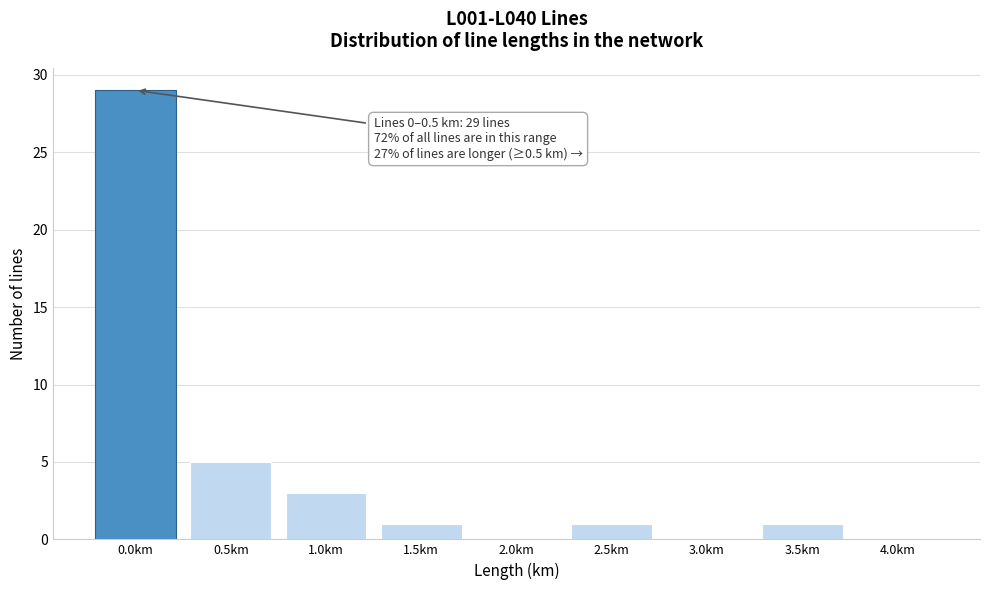

Reading left to right, list all the values displayed in this chart.

0.0km=29	0.5km=5	1.0km=3	1.5km=1	2.0km=0	2.5km=1	3.0km=0	3.5km=1	4.0km=0